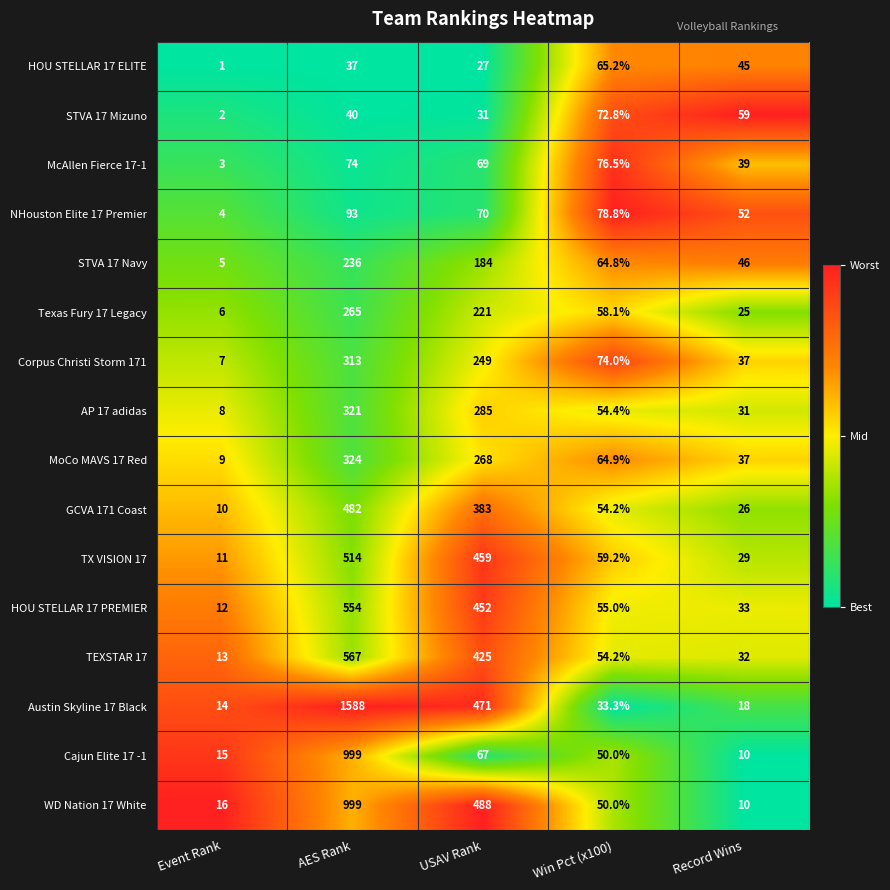

What is the difference between the maximum and minimum values in the MoCo MAVS 17 Red series?

315.0